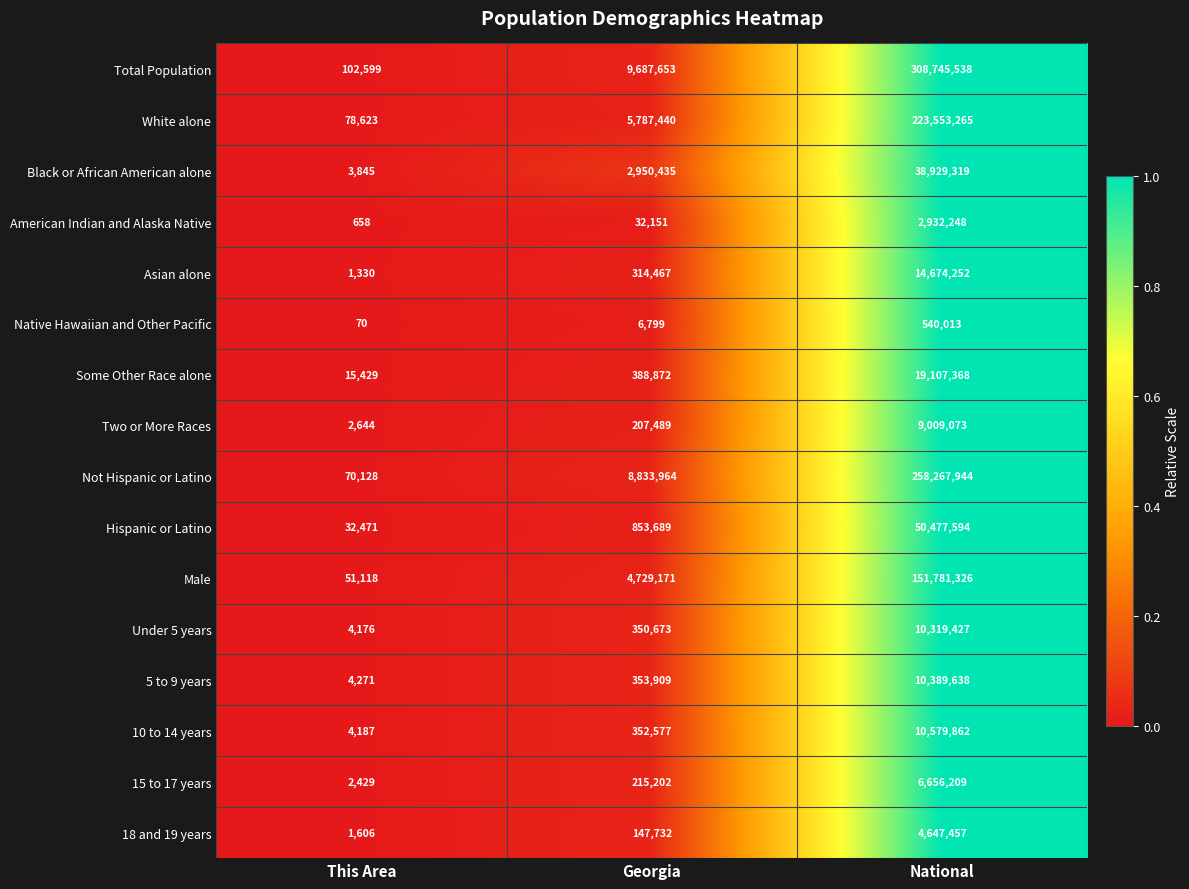

Which series has the largest range (max minus min)?

Total Population